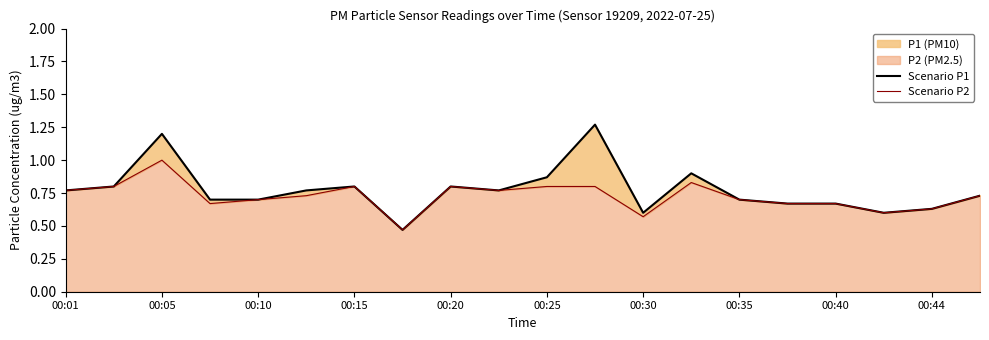

At how many categories does at least one series exceed 0?

20